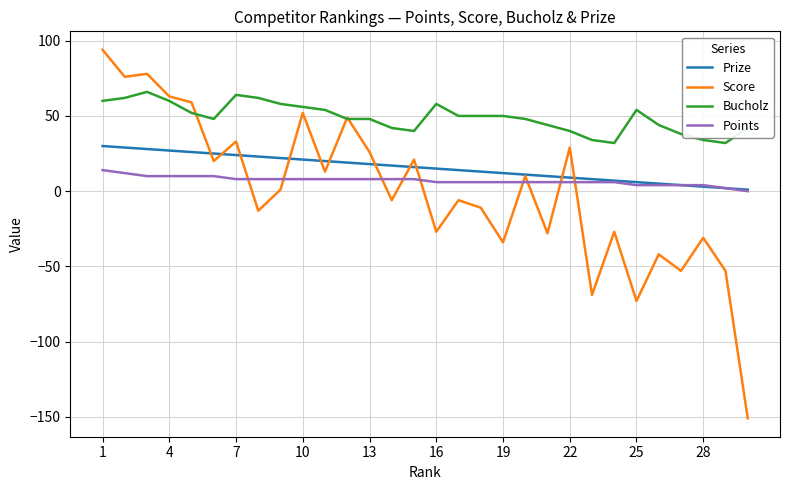

List the series in order of their peak value, lowest first.

Points, Prize, Bucholz, Score